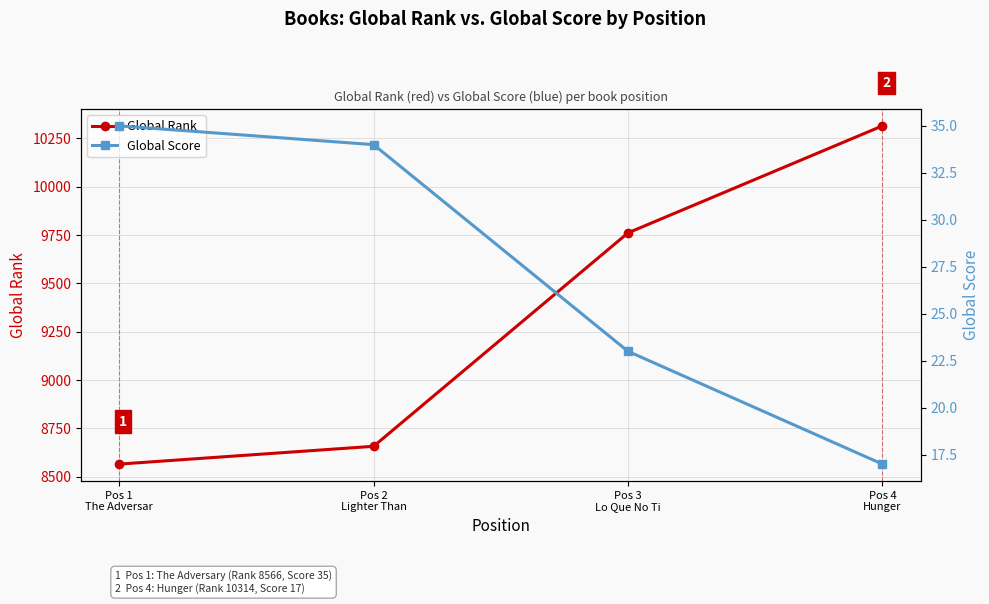

What is the label of the 2nd point from the right?

Pos 3
Lo Que No Ti